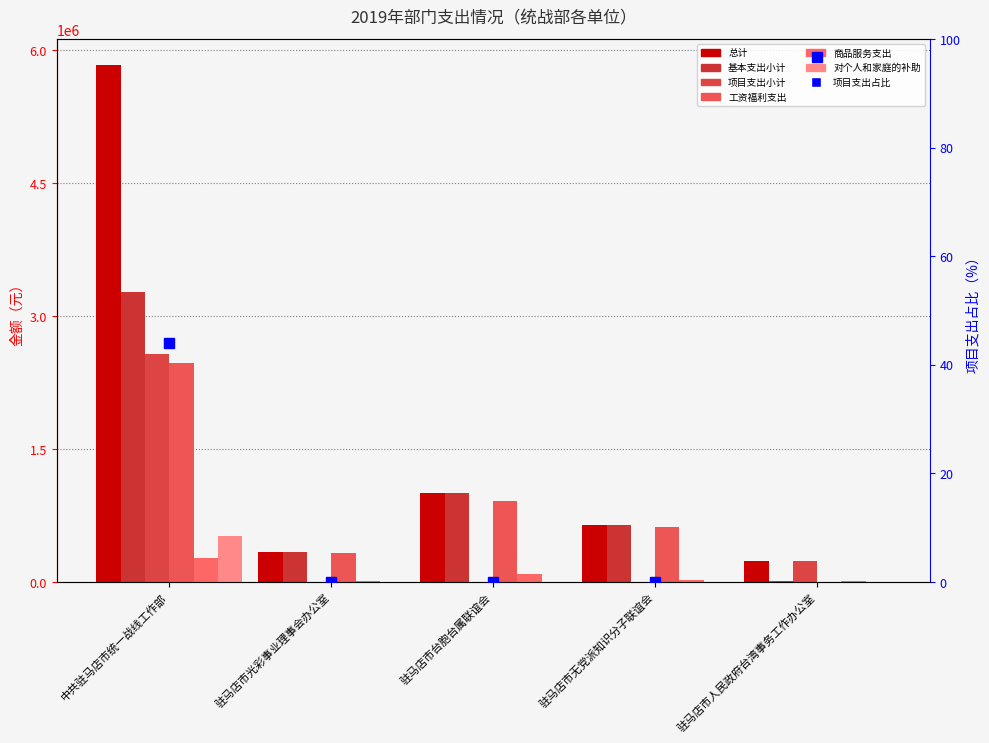

Where is 工资福利支出 nearest to the value 1237452?

驻马店市台胞台属联谊会